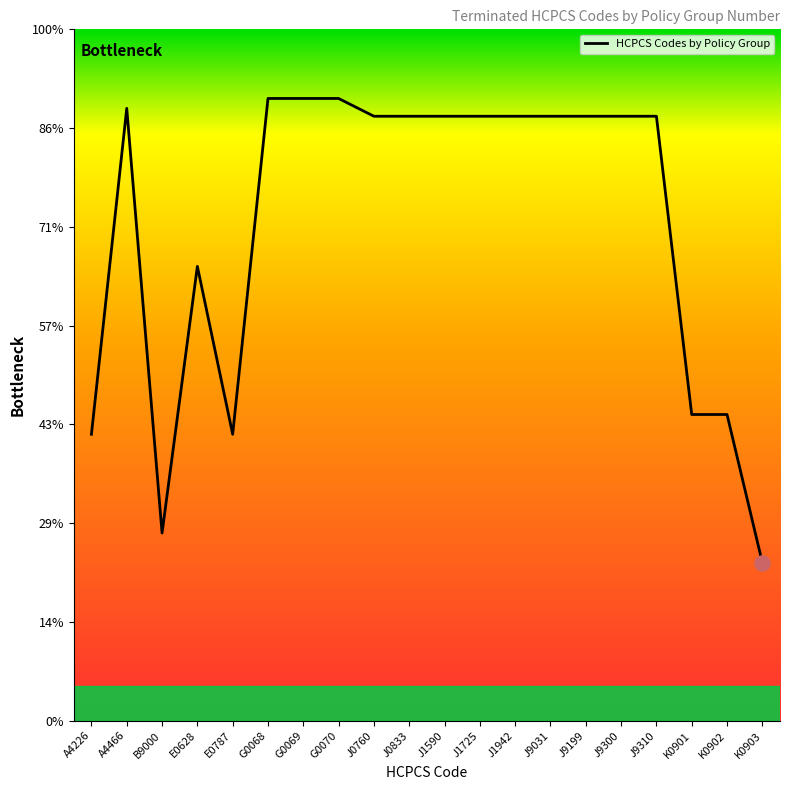

Approximately how many times larger is the value at J9310 compared to J0760?

1.0